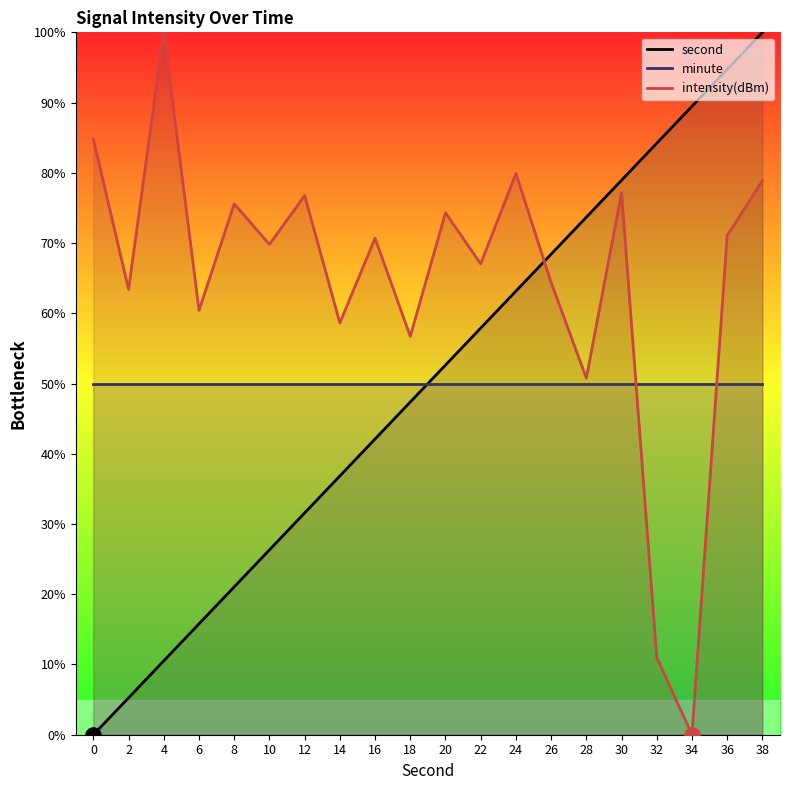

Which series has the largest total across all categories?

intensity